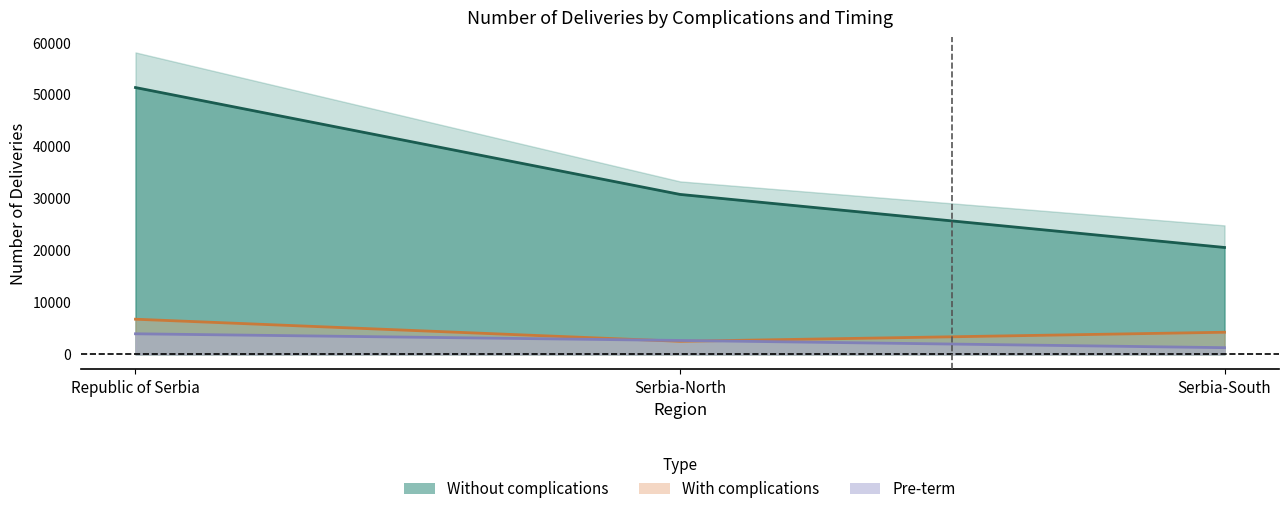

Does the chart have visible grid lines?

No